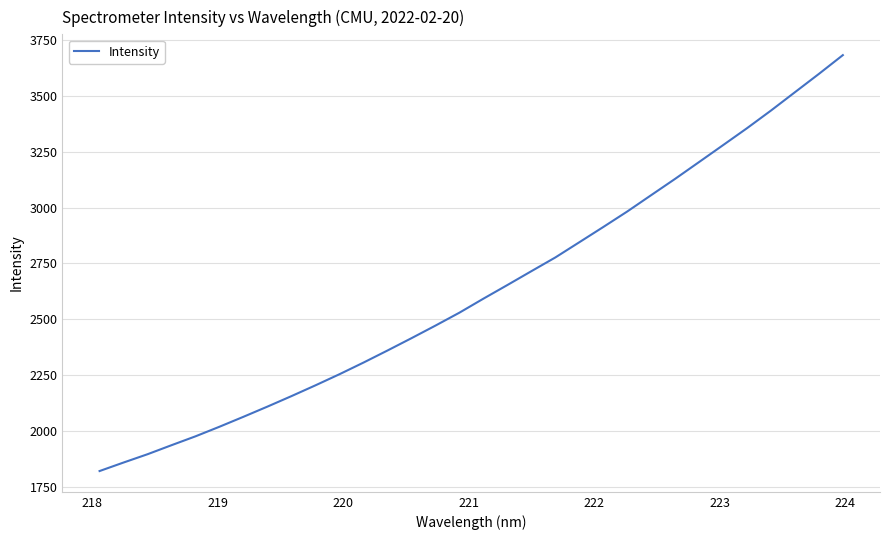

What is the maximum value shown in the chart?

3682.8